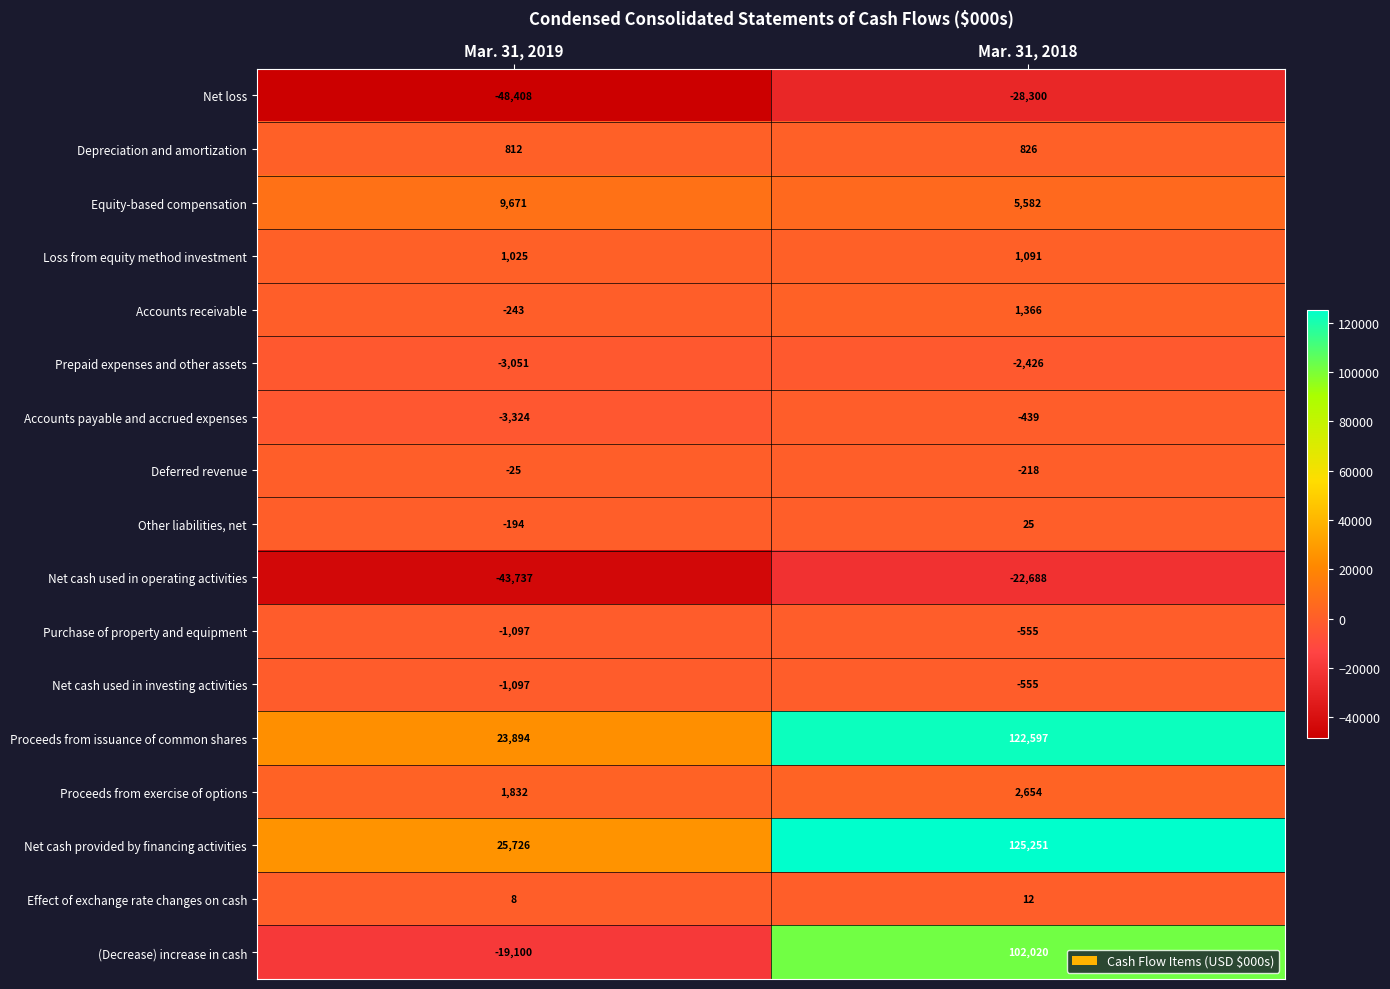

What is the greatest value displayed?

125251